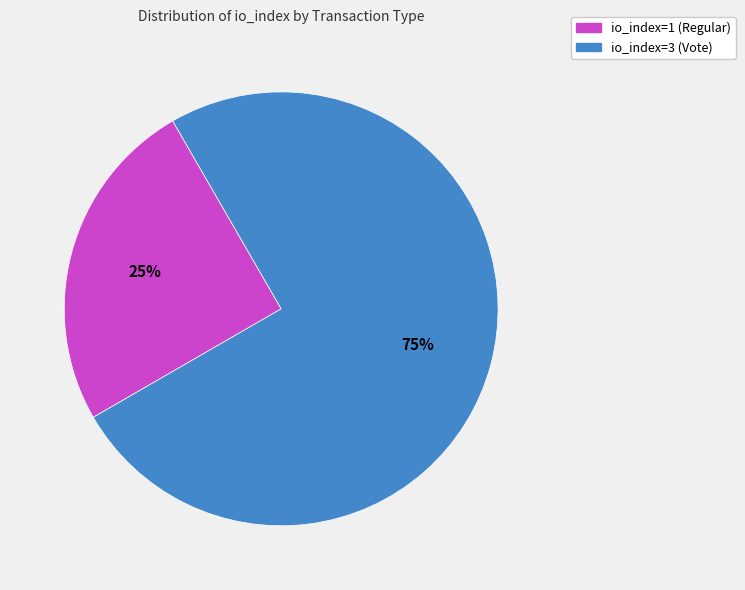

The io_index=3 (Vote) slice represents 83% of the pie. True or false?

False